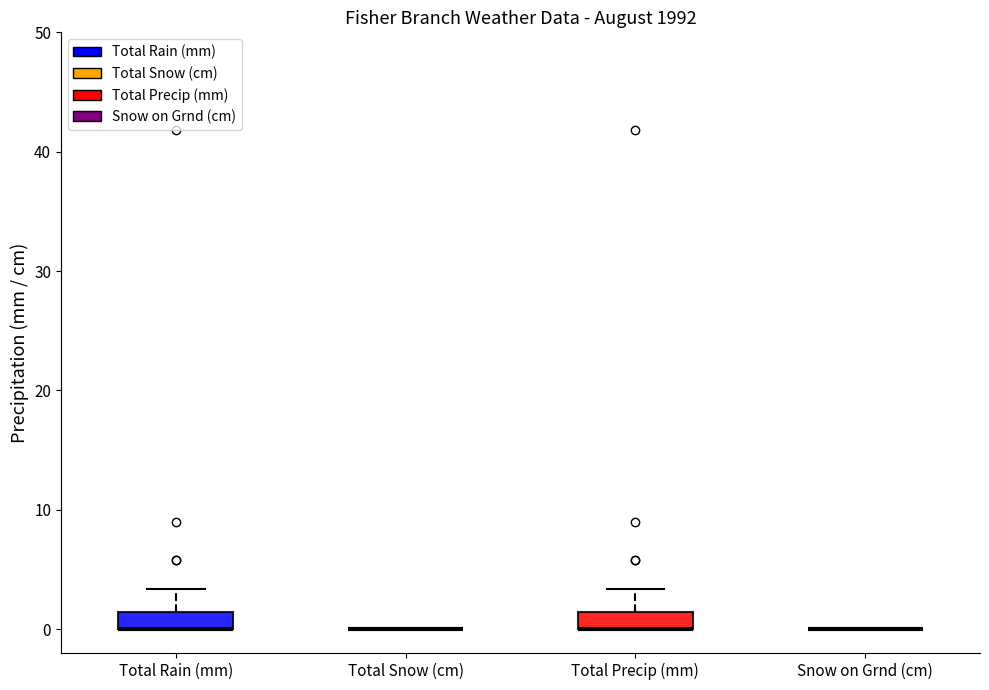

Where does the upper whisker of the box for Total Precip (mm) end on the y-axis? The values are not printed on the chart, so give them approximately, as read against the axis.

3